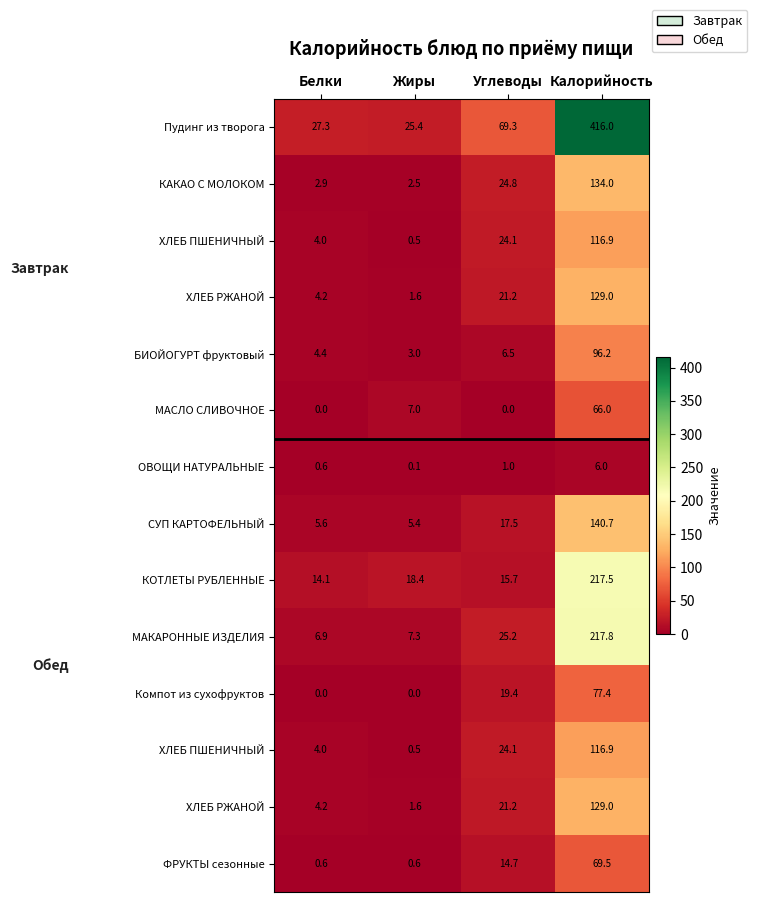

What is the difference between the highest and lowest values at Углеводы?

69.3